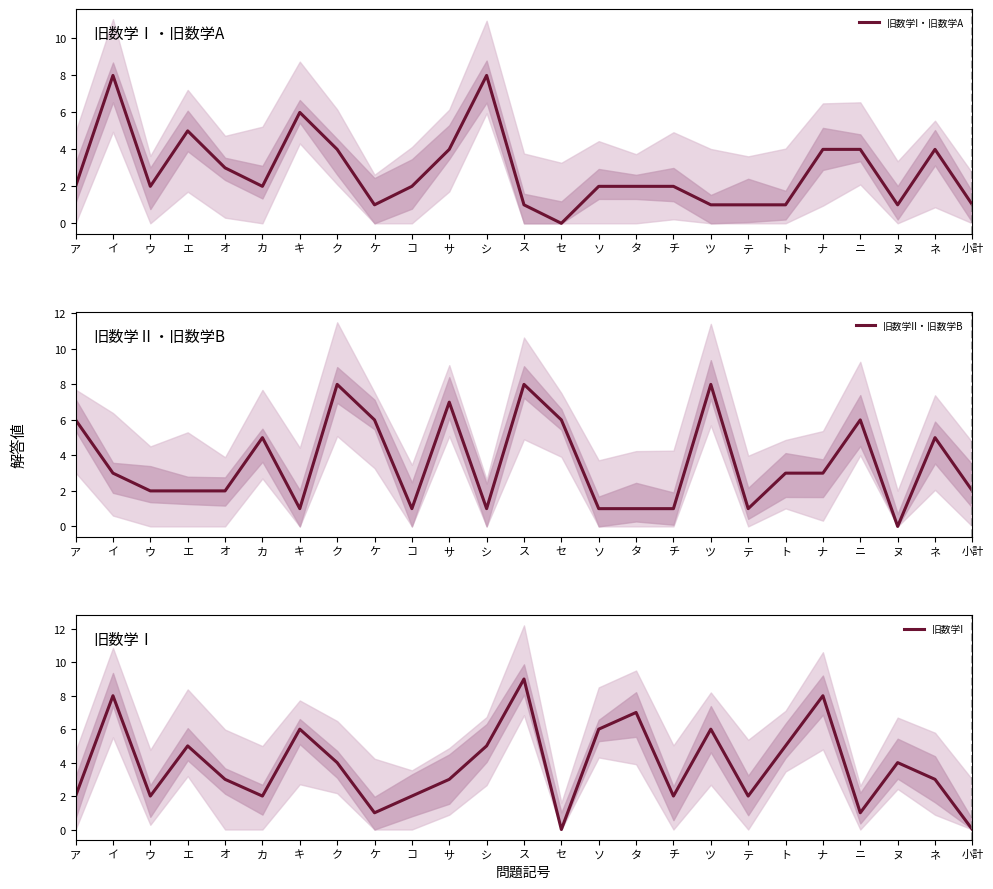

Reading left to right, transcribe all the data shown in this chart.

旧数学I・旧数学A: ア=2	イ=8	ウ=2	エ=5	オ=3	カ=2	キ=6	ク=4	ケ=1	コ=2	サ=4	シ=8	ス=1	セ=0	ソ=2	タ=2	チ=2	ツ=1	テ=1	ト=1	ナ=4	ニ=4	ヌ=1	ネ=4	小計=1
旧数学II・旧数学B: ア=6	イ=3	ウ=2	エ=2	オ=2	カ=5	キ=1	ク=8	ケ=6	コ=1	サ=7	シ=1	ス=8	セ=6	ソ=1	タ=1	チ=1	ツ=8	テ=1	ト=3	ナ=3	ニ=6	ヌ=0	ネ=5	小計=2
旧数学I: ア=2	イ=8	ウ=2	エ=5	オ=3	カ=2	キ=6	ク=4	ケ=1	コ=2	サ=3	シ=5	ス=9	セ=0	ソ=6	タ=7	チ=2	ツ=6	テ=2	ト=5	ナ=8	ニ=1	ヌ=4	ネ=3	小計=0